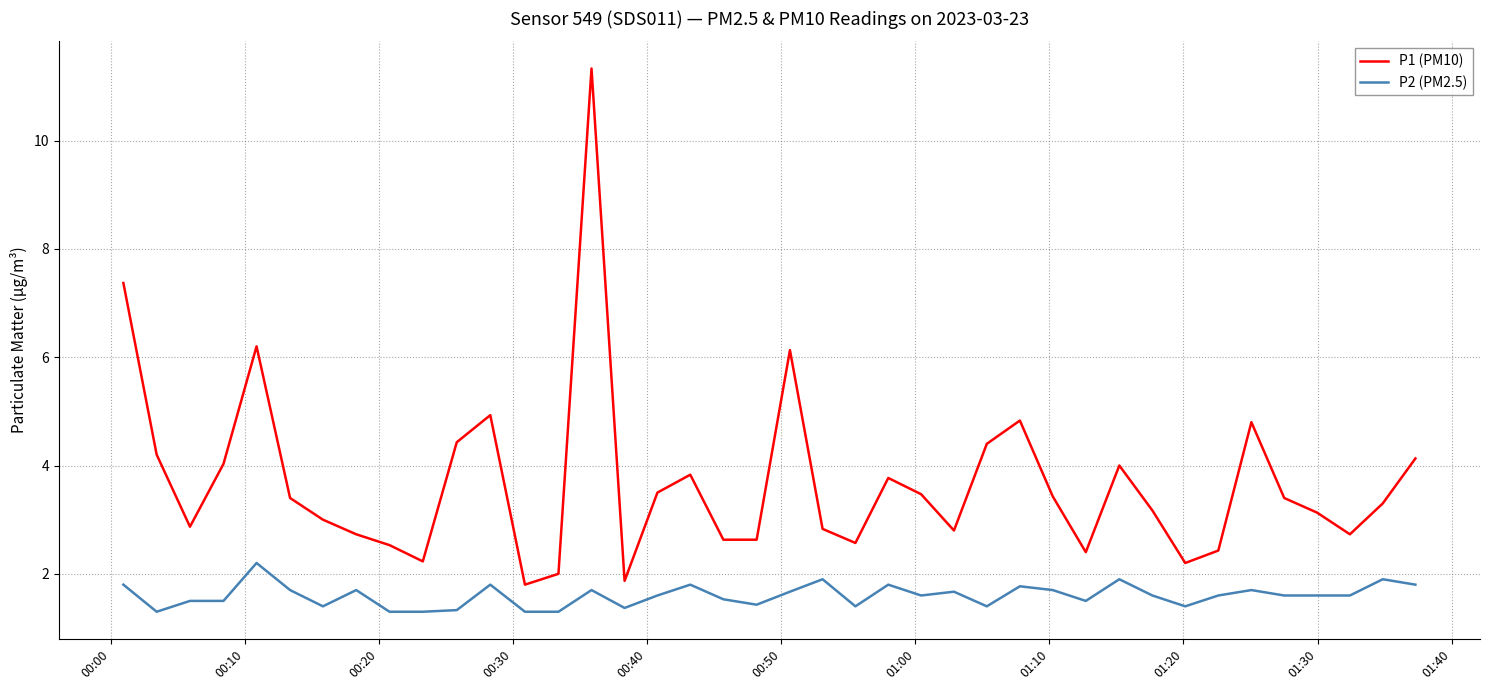

True or false: P1 (PM10) and P2 (PM2.5) intersect in this chart.

False